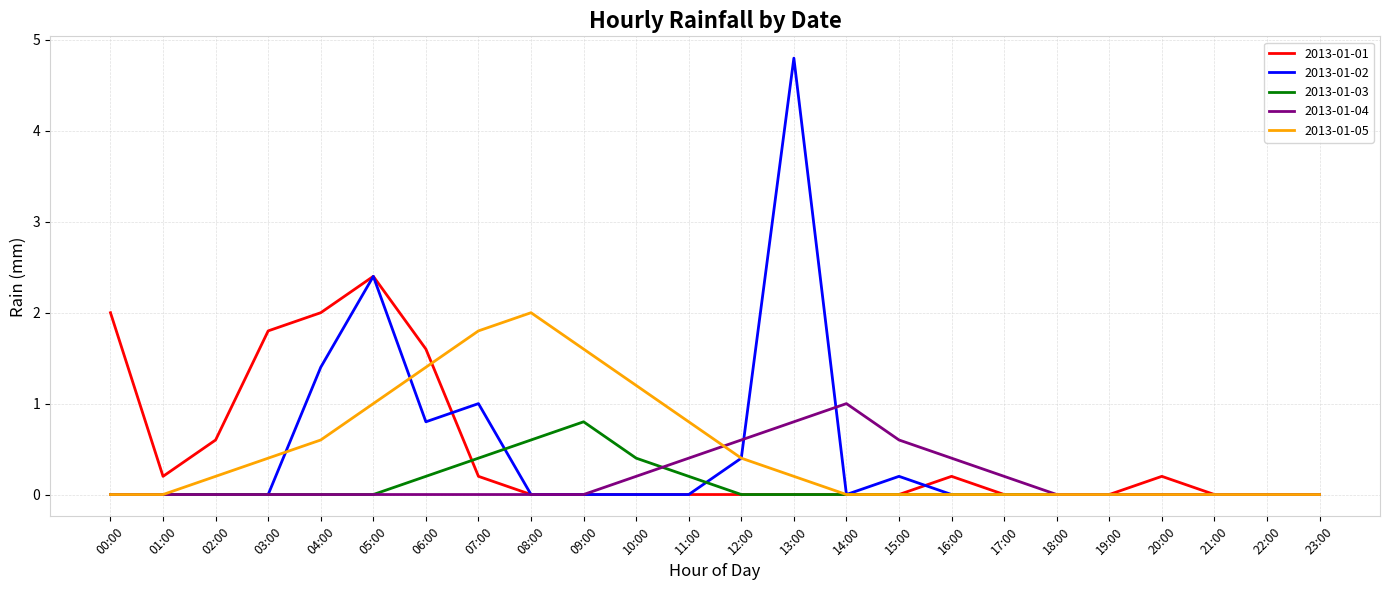

Which category has the highest value across all series?

13:00